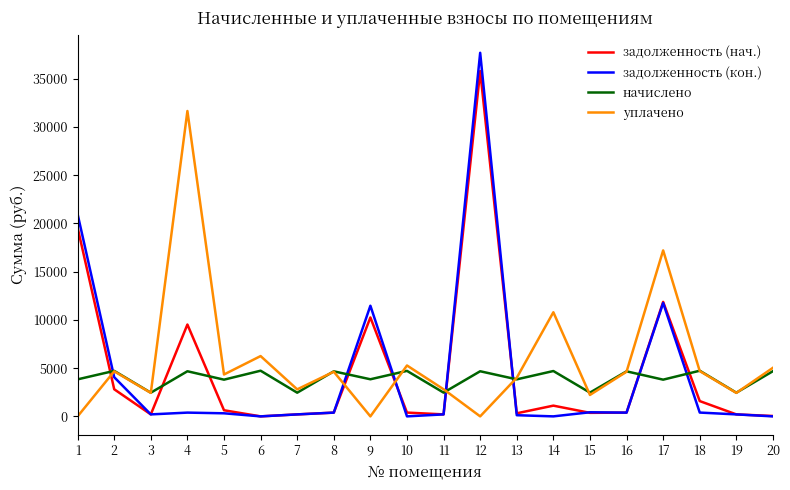

What is the maximum value shown in the chart?

37676.9